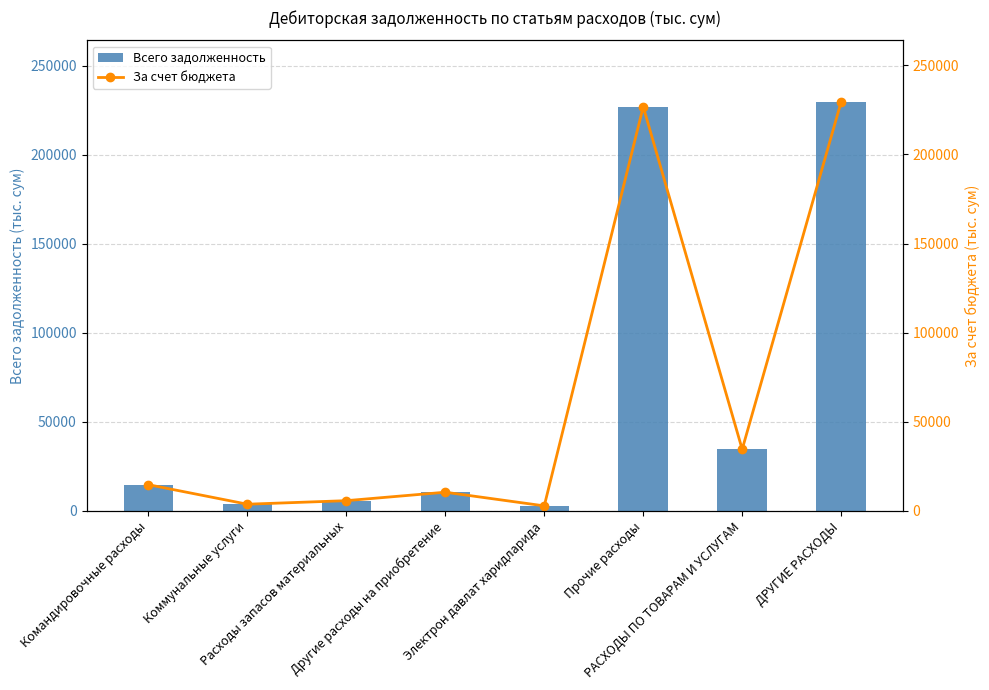

What is the value of the Всего задолженность bar at the 4th from the left?

10444.1